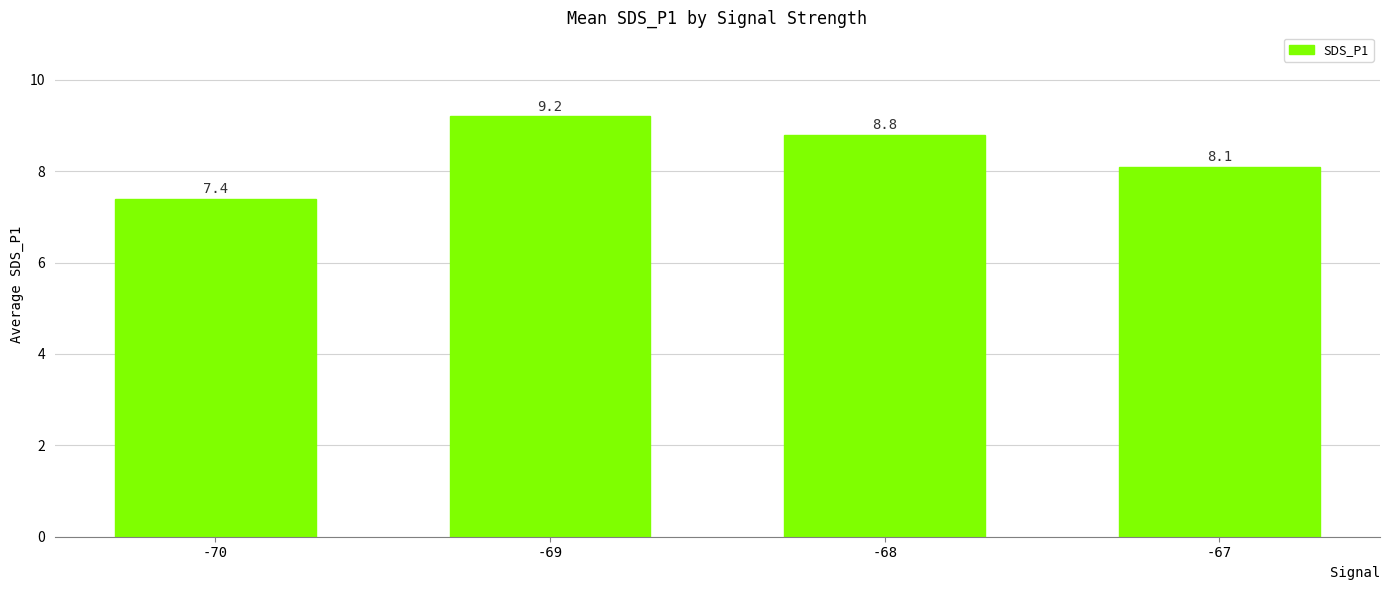

What is the difference between the maximum and minimum values?

1.8